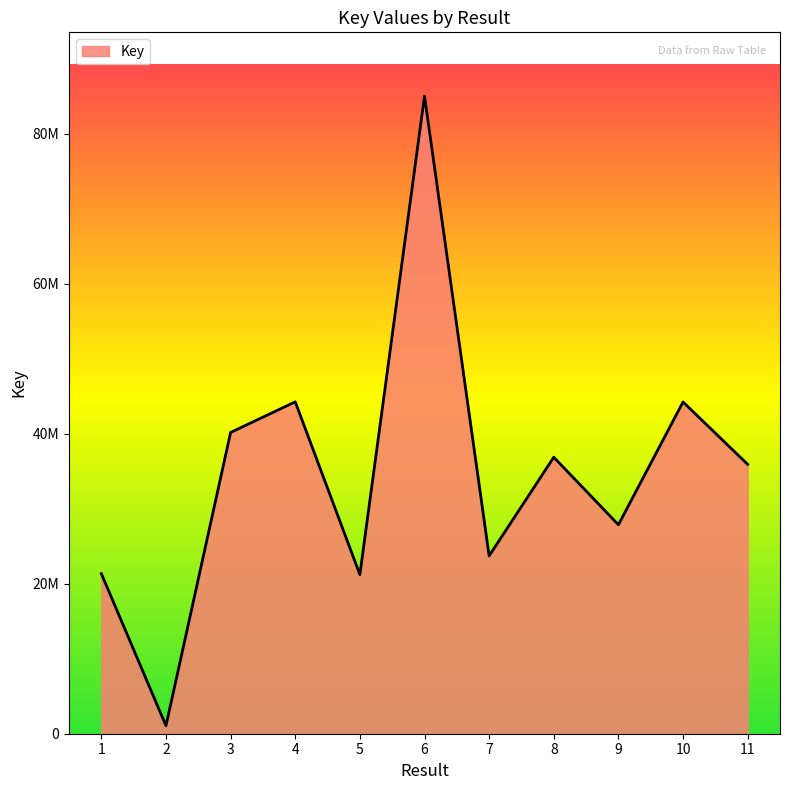

At which label does the data first exceed 35925698?

3